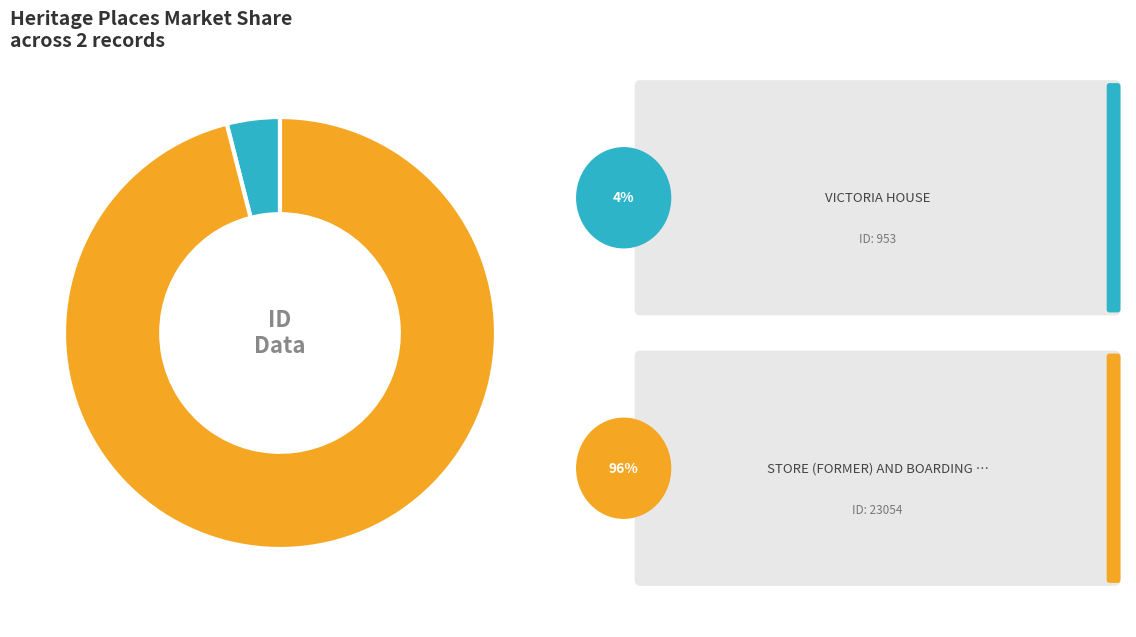

Is there a majority slice in this chart?

Yes